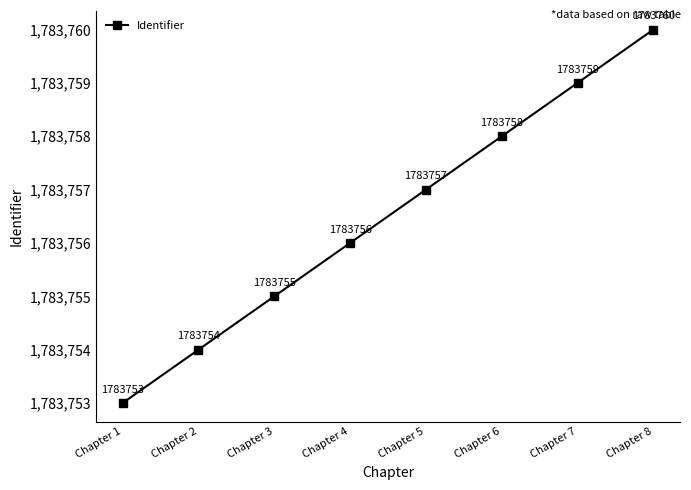

List the labels in order of value, largest first.

Chapter 8, Chapter 7, Chapter 6, Chapter 5, Chapter 4, Chapter 3, Chapter 2, Chapter 1